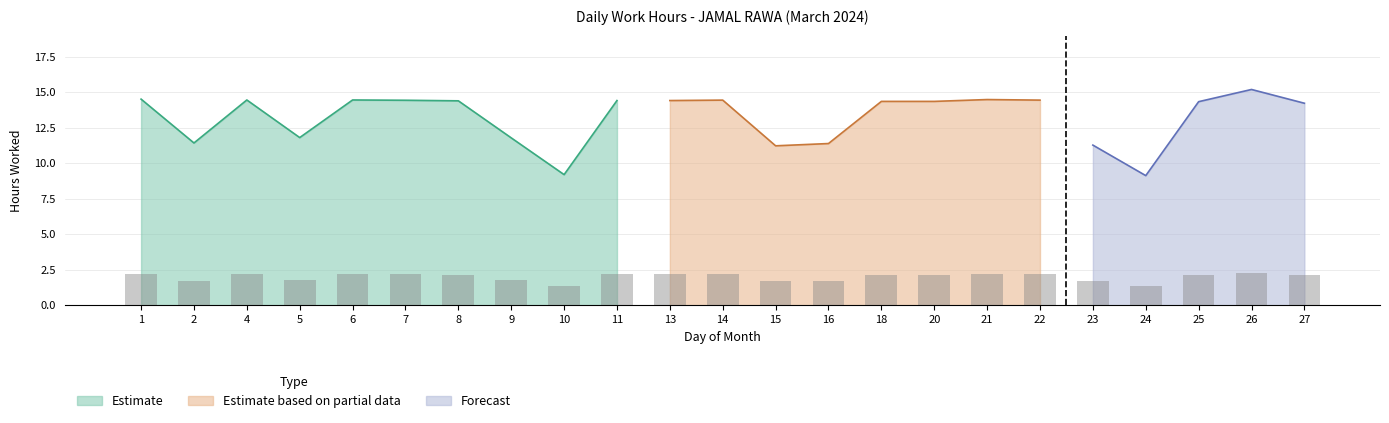

What is the sum of all values?

45.6